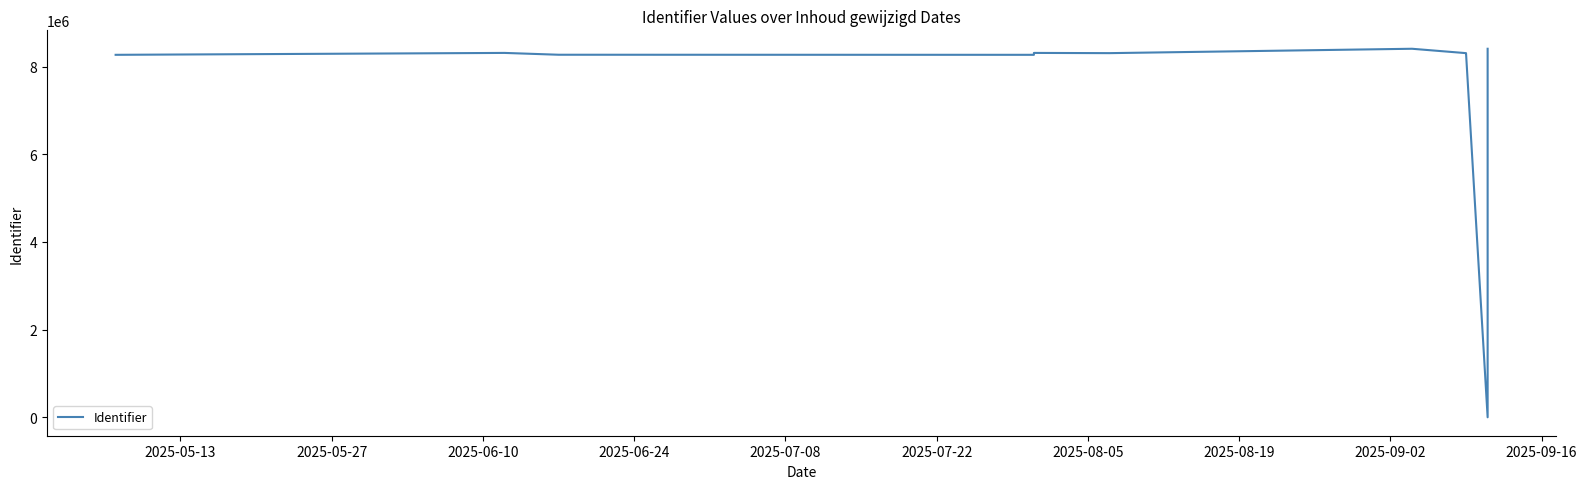

What is the value of the 4th point from the left?

8267247